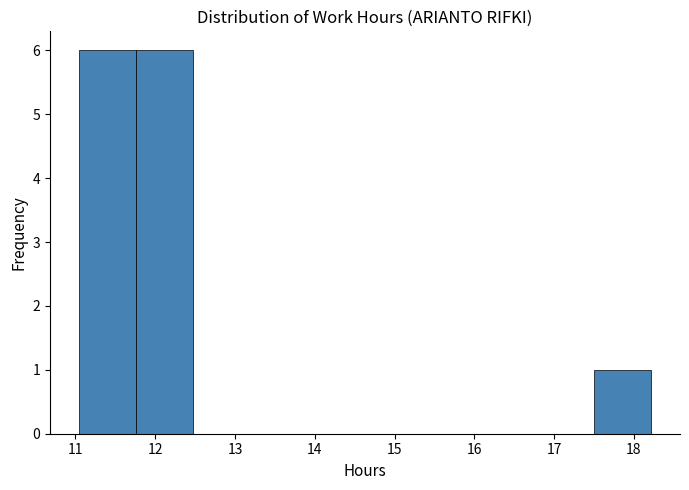

Reading left to right, transcribe this chart: for each bar, give the range it covers on the x-axis and its height. Neither the bar edges nor the heights are printed on the chart, so give them approximately, as read against the axes.

11.0 to 11.8: 6
11.8 to 12.5: 6
12.5 to 13.2: 0
13.2 to 13.9: 0
13.9 to 14.6: 0
14.6 to 15.3: 0
15.3 to 16.1: 0
16.1 to 16.8: 0
16.8 to 17.5: 0
17.5 to 18.2: 1